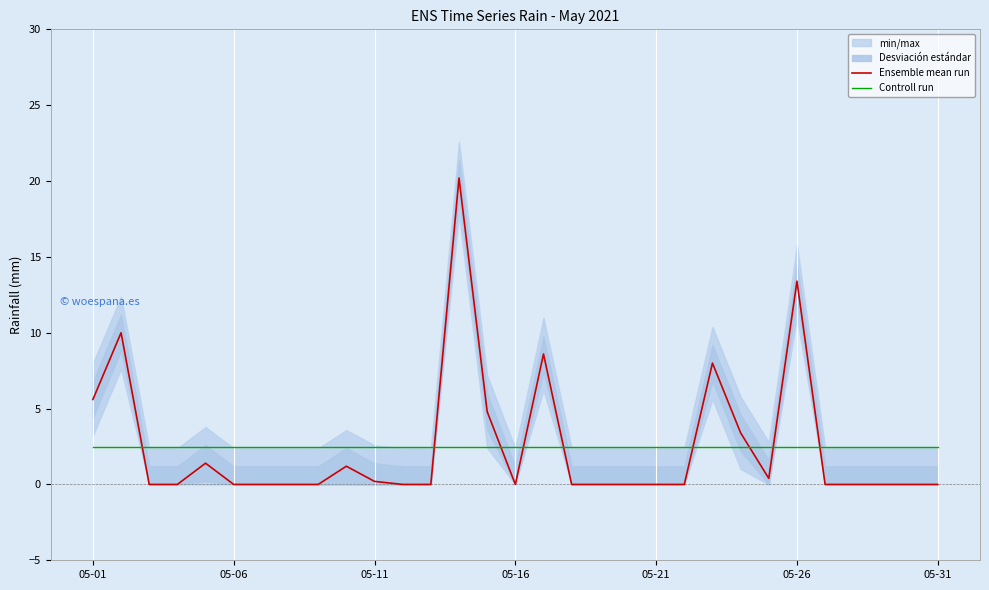

Which series has the largest total across all categories?

Ensemble mean run